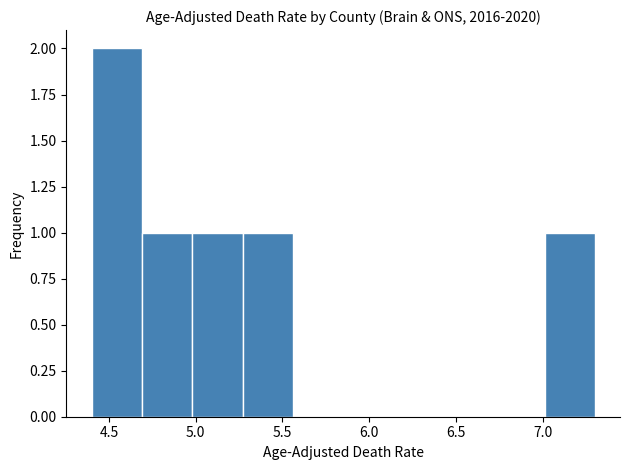

Over which range of the x-axis is the bar tallest?

4.40 to 4.69